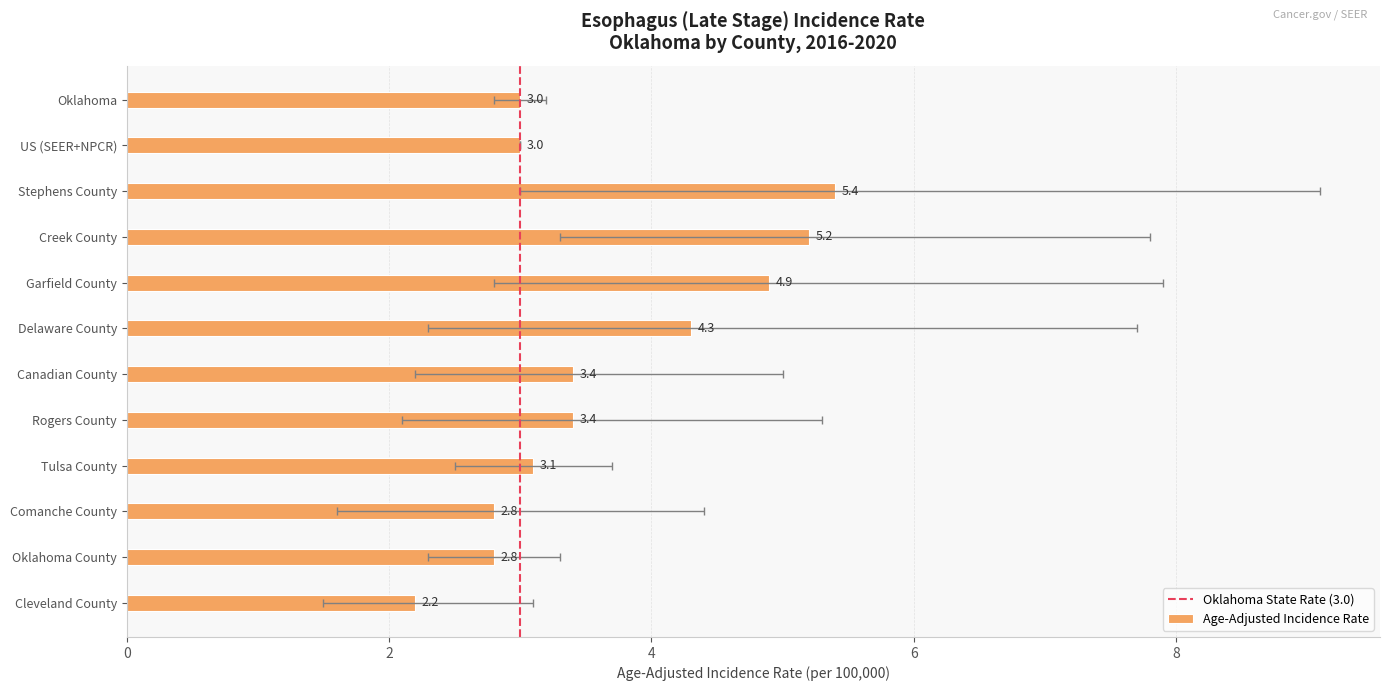

The value of Age-Adjusted Incidence Rate at Oklahoma is 3.0. True or false?

True